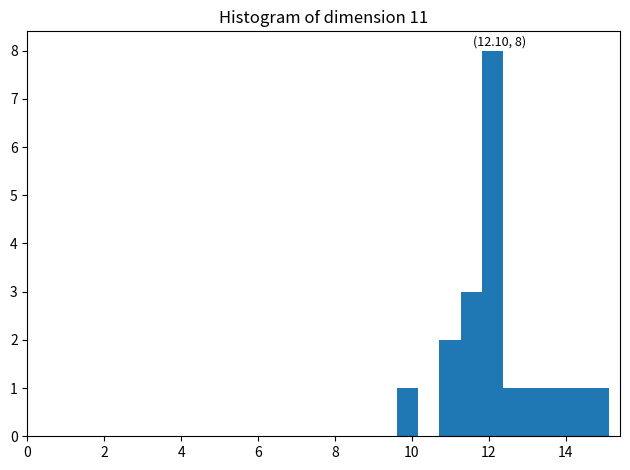

Around what value on the x-axis is the tallest bar? Give the approximate position of its centre, as read against the axis.

12.0